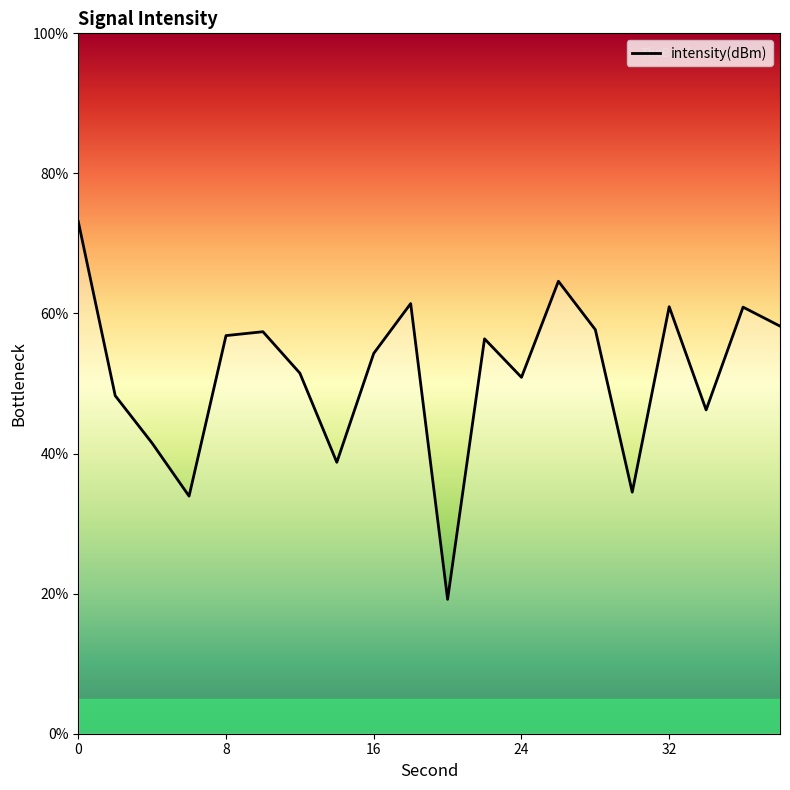

What is the smallest value displayed?

19.2